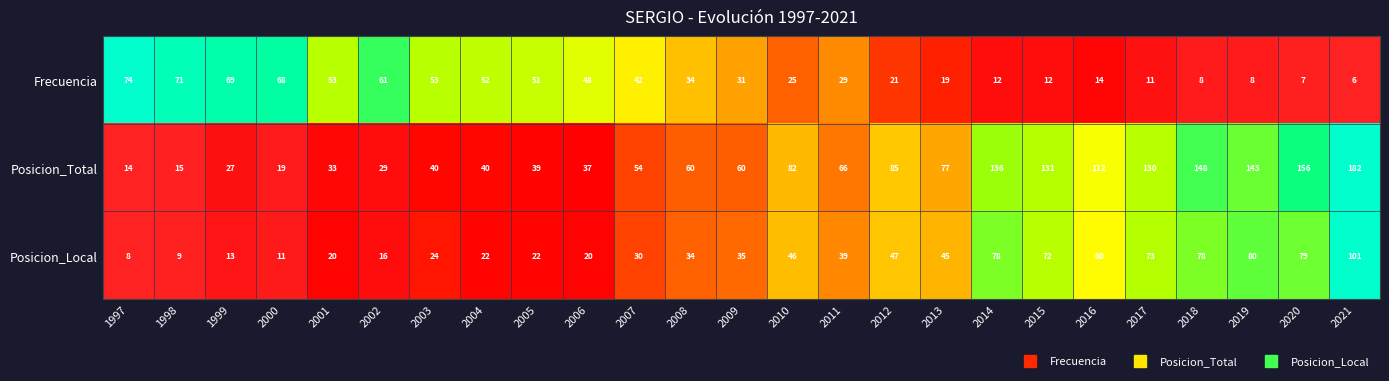

Between 2004 and 2009, which series saw the biggest shift?

Frecuencia